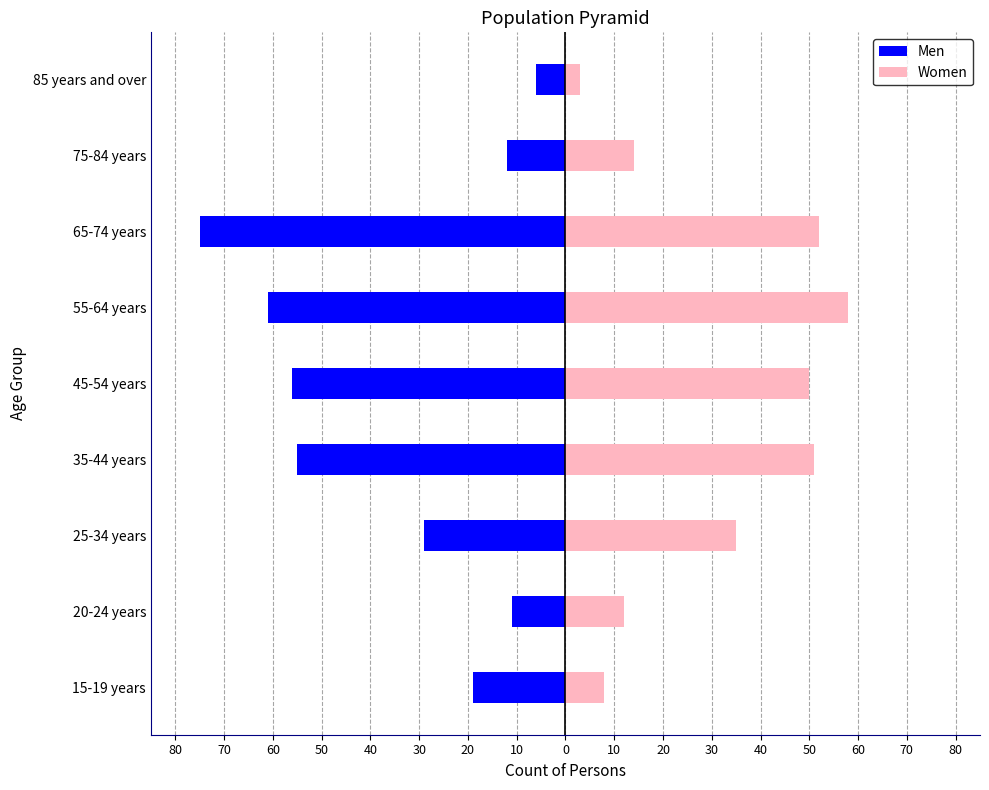

What is the minimum value shown in the chart?

-75